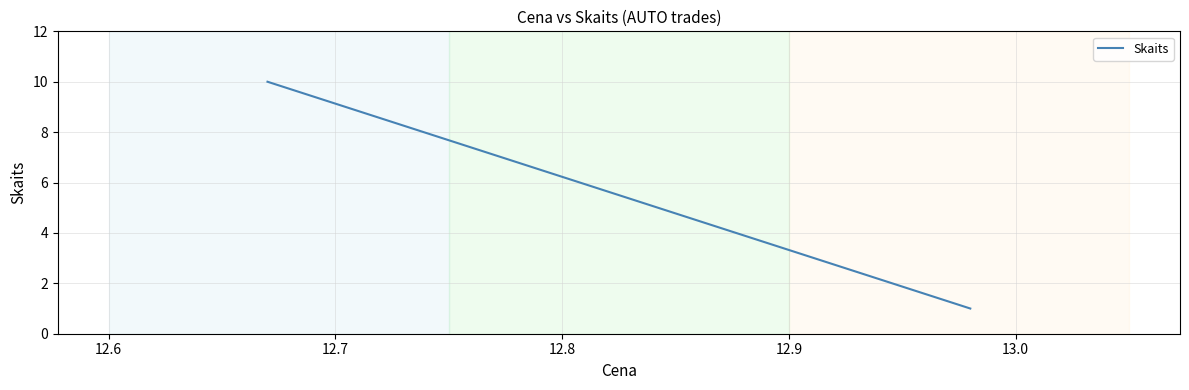

What is the smallest value displayed?

1